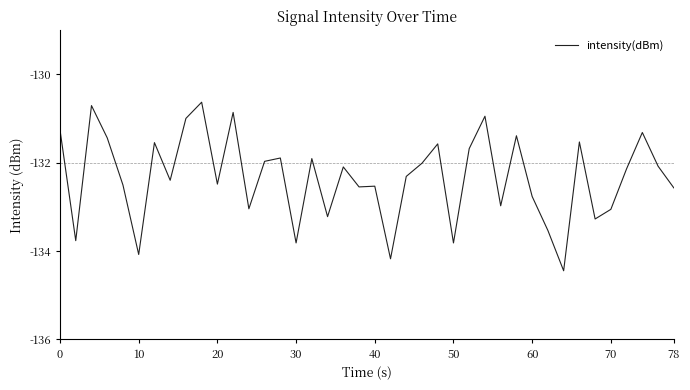

What is the difference between the maximum and second lowest values?

3.5